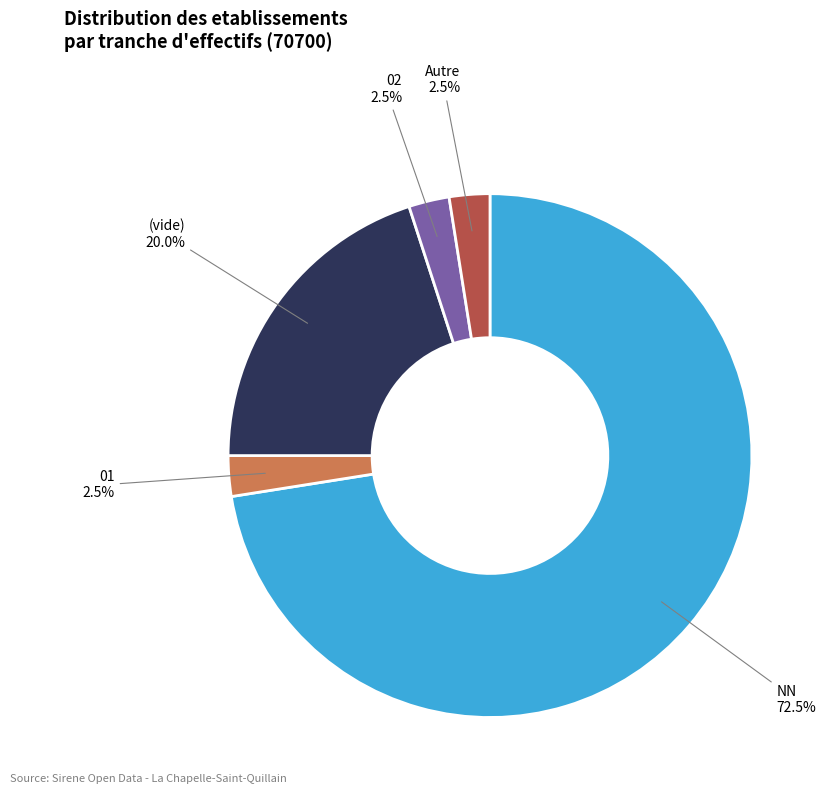

Does any single category account for the majority?

Yes